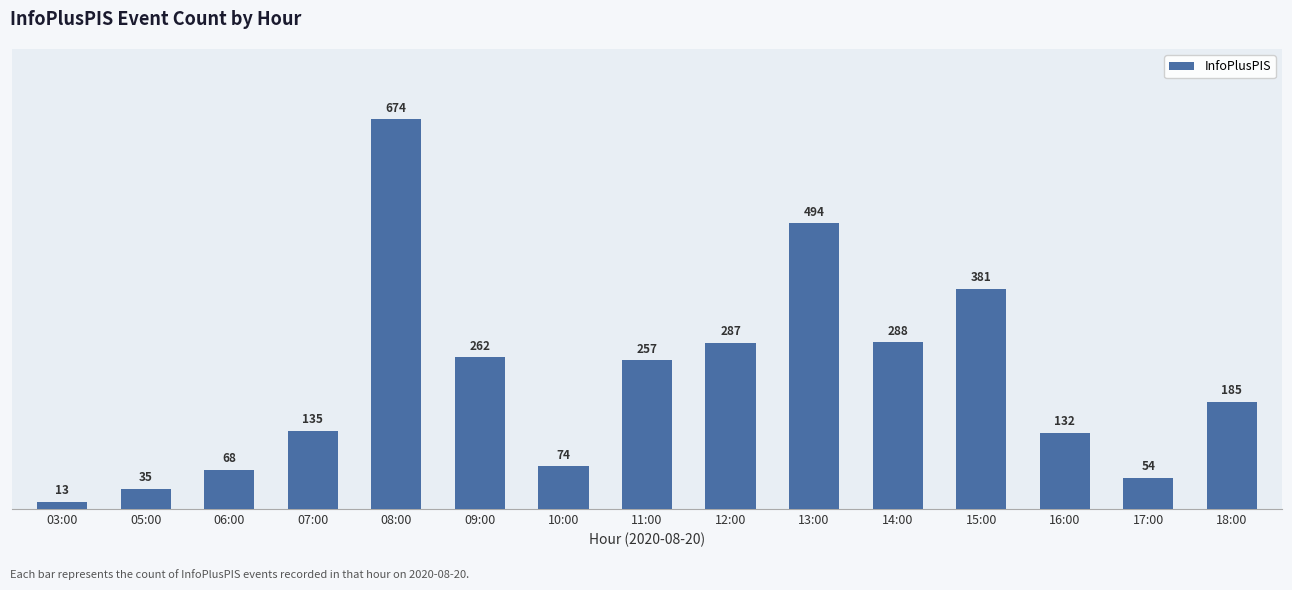

What is the sum of all values?

3339